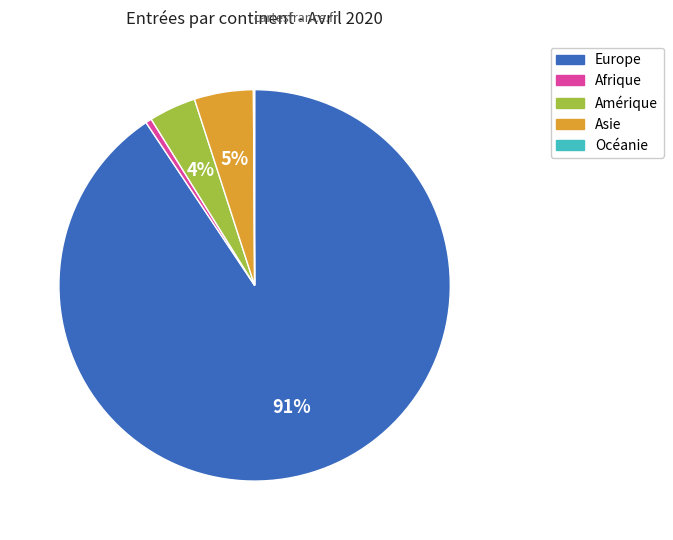

Combined, do Afrique and Europe account for over 50%?

Yes